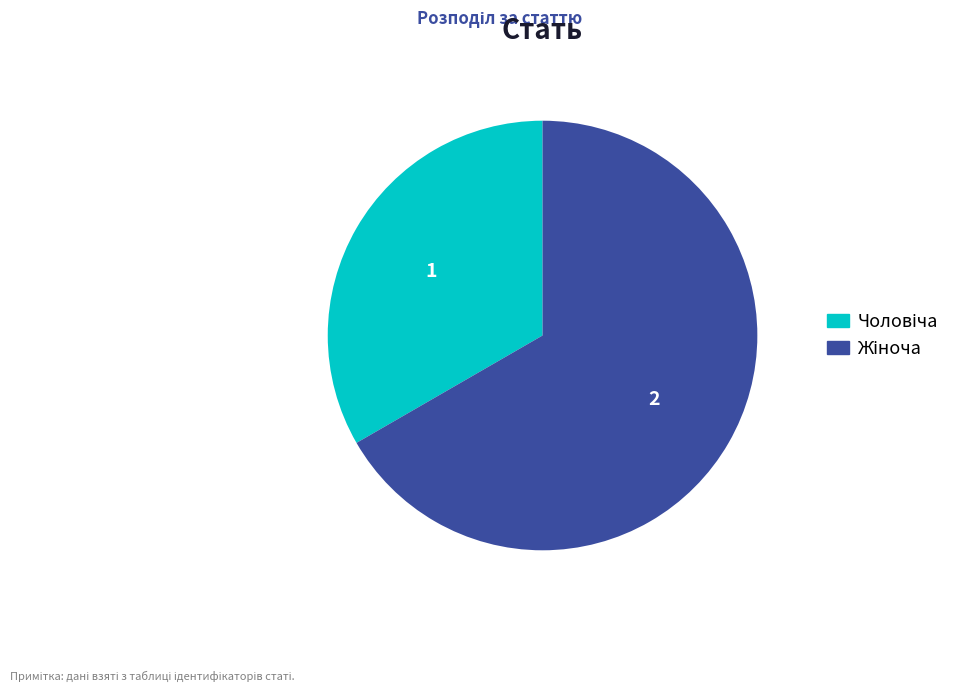

Is there a majority slice in this chart?

Yes